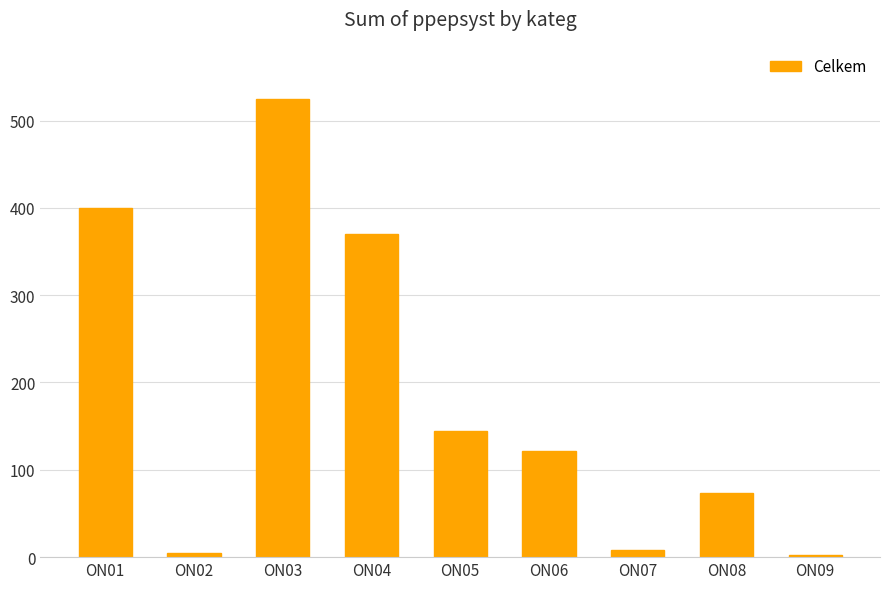

What is the ratio of the value at ON01 to the value at ON04?

1.1